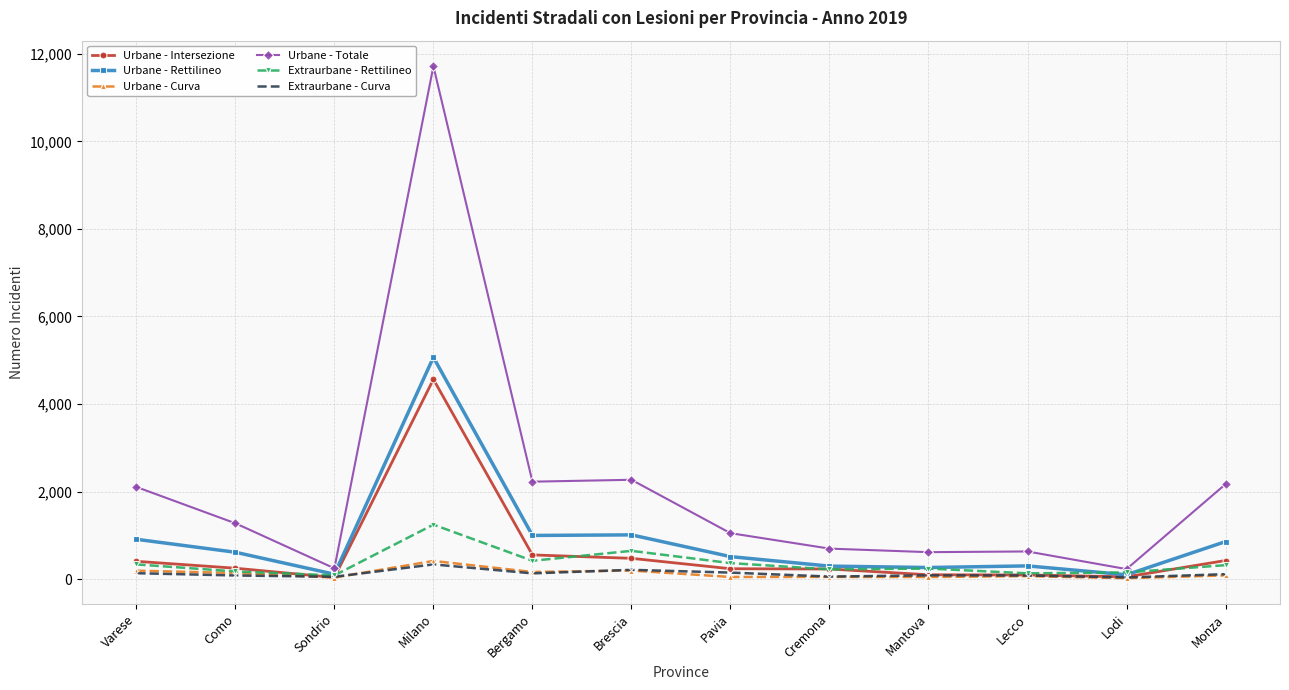

How many categories are shown in the chart?

12